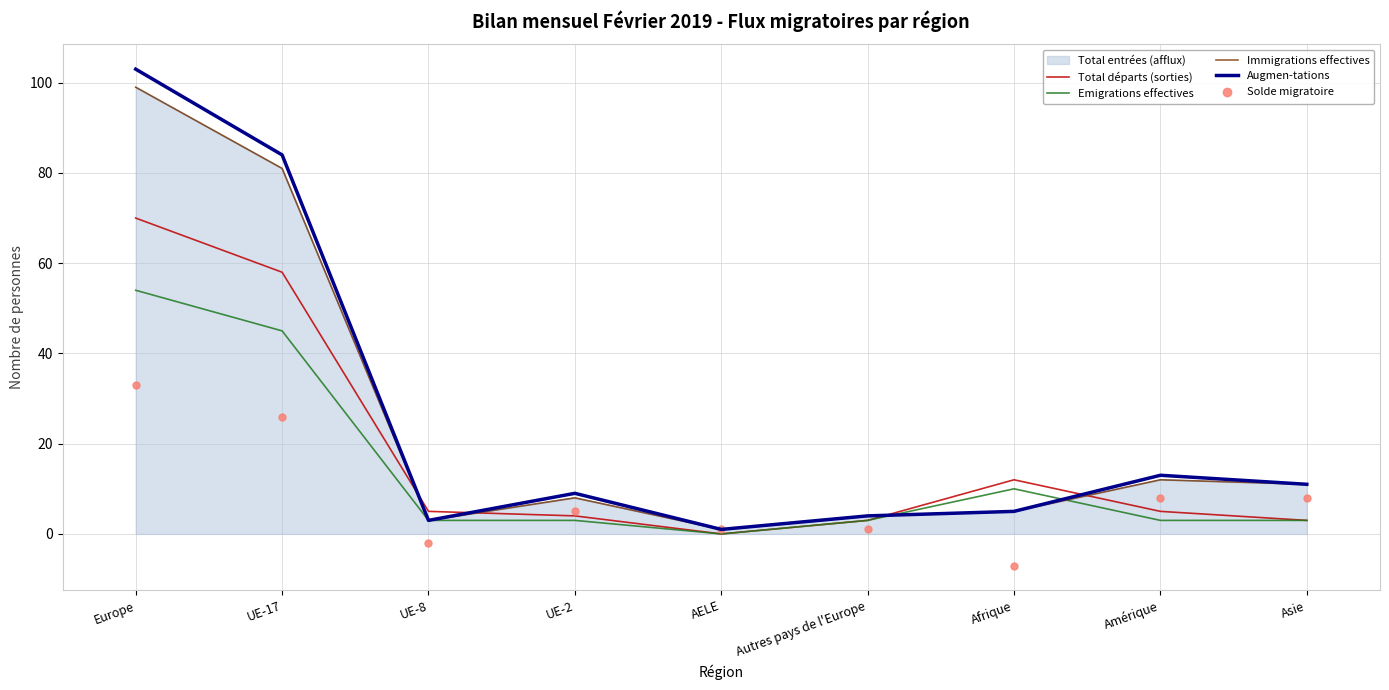

What is the total value across all series at Asie?

36